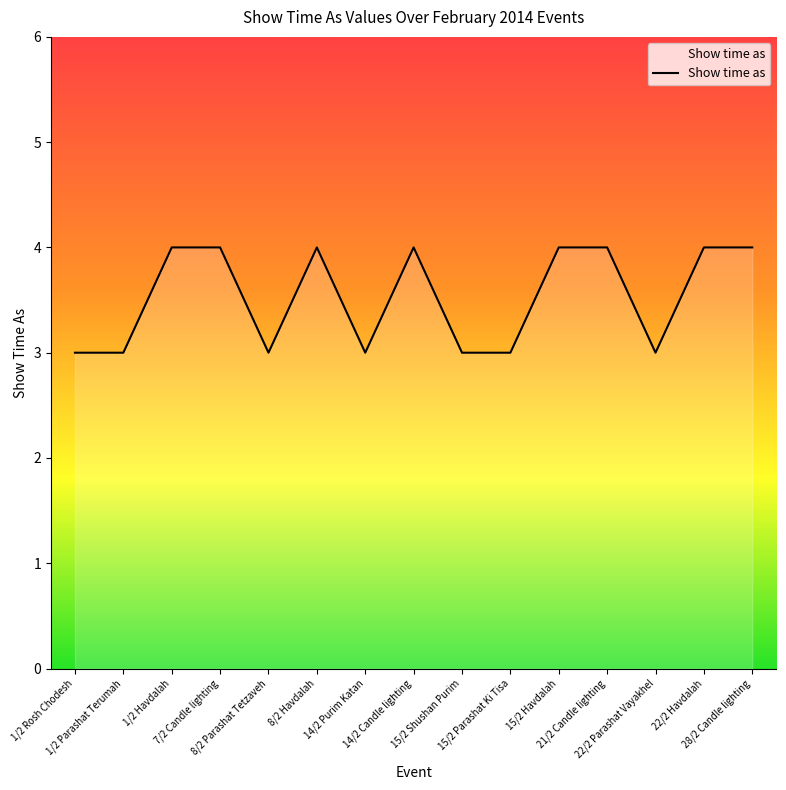

What position from the left is 28/2 Candle lighting?

15